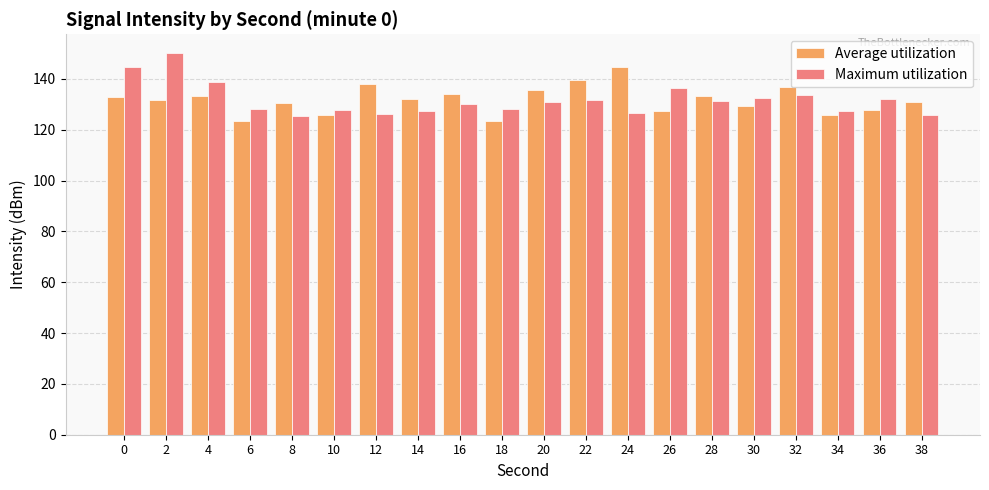

What is the difference between the highest and lowest values at 8?

5.1